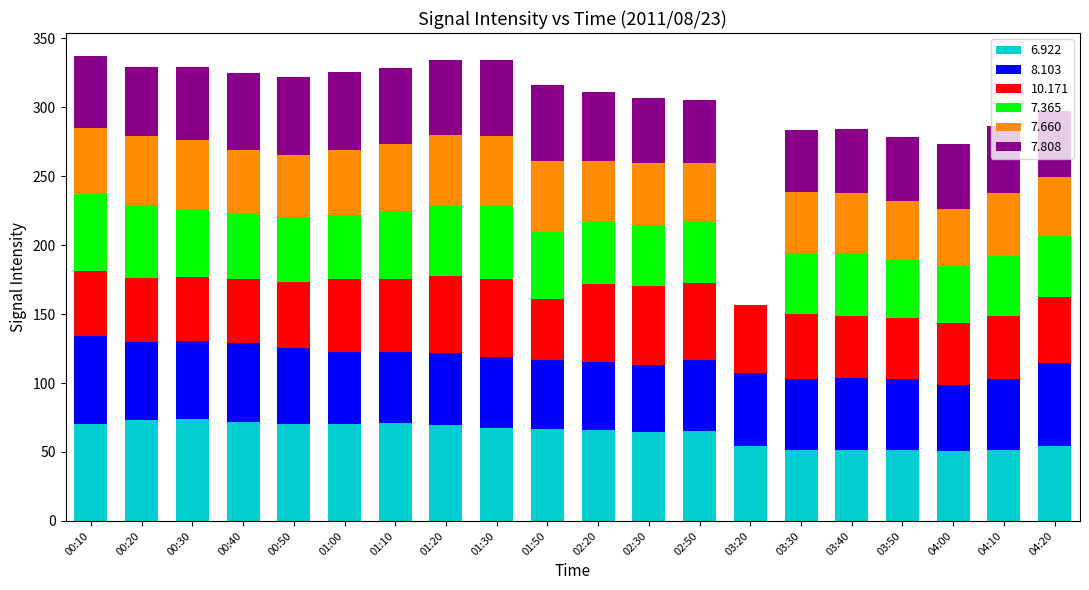

What is the total value across all series at 04:10?

286.1